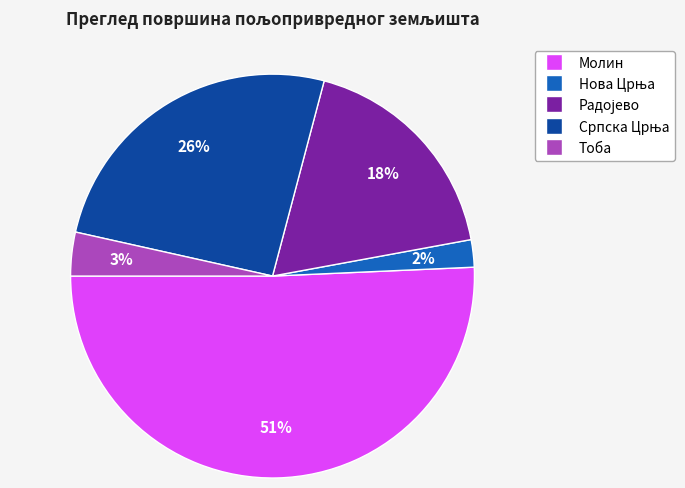

Which slice represents more than half of the pie?

Молин